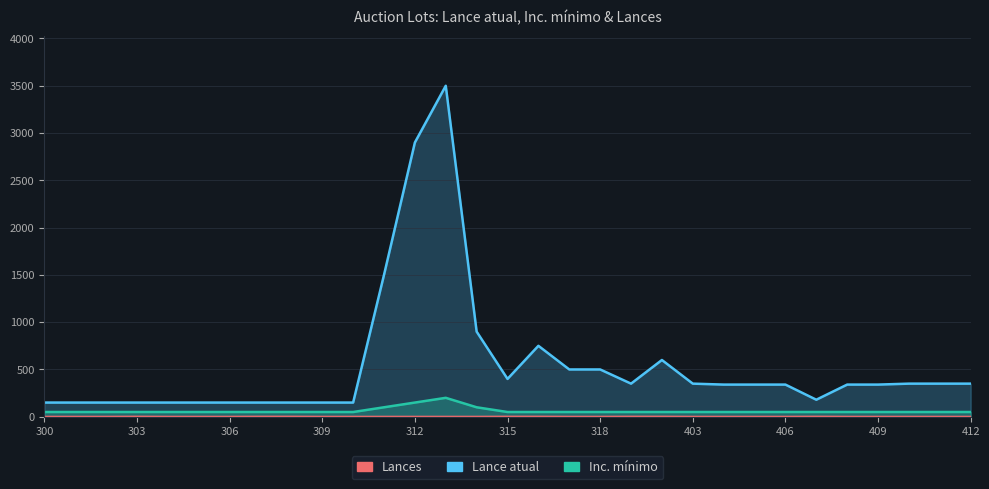

At how many categories does at least one series exceed 2019?

2